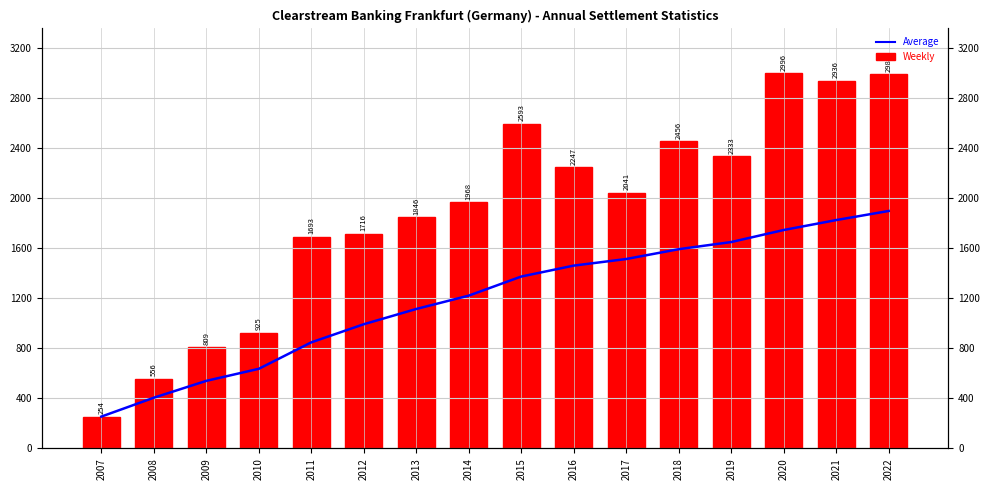

What is the value of the Average bar at the 13th from the left?

1649.0